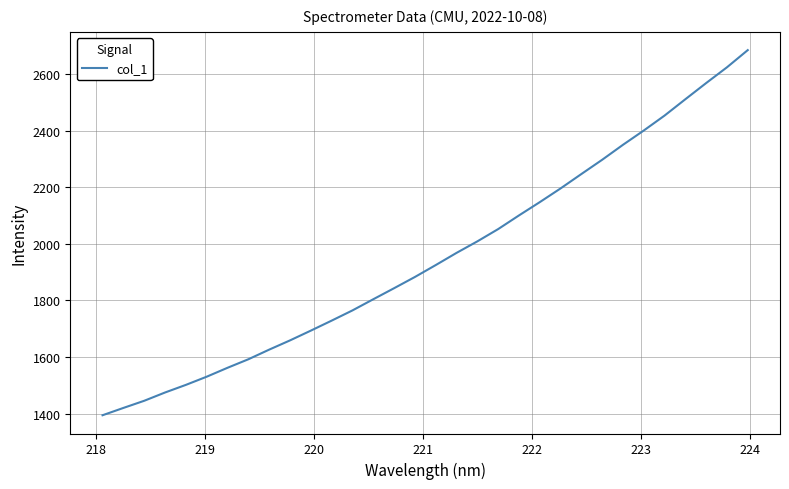

What is the difference between the maximum and minimum values?

1290.3